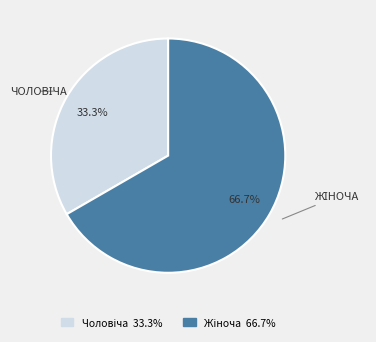

Does any single category account for the majority?

Yes